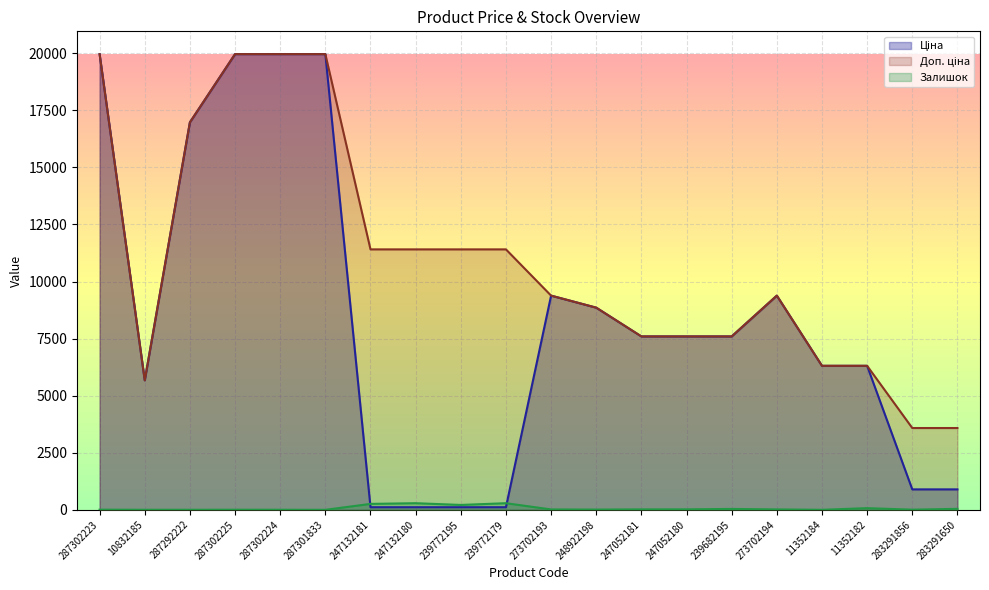

At which label is Ціна closest to 10039?

273702193